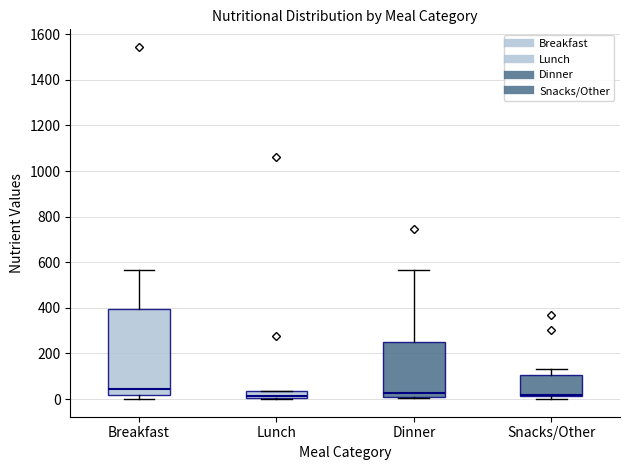

Where is the lower edge of the box for Lunch on the y-axis? The values are not printed on the chart, so give them approximately, as read against the axis.

0